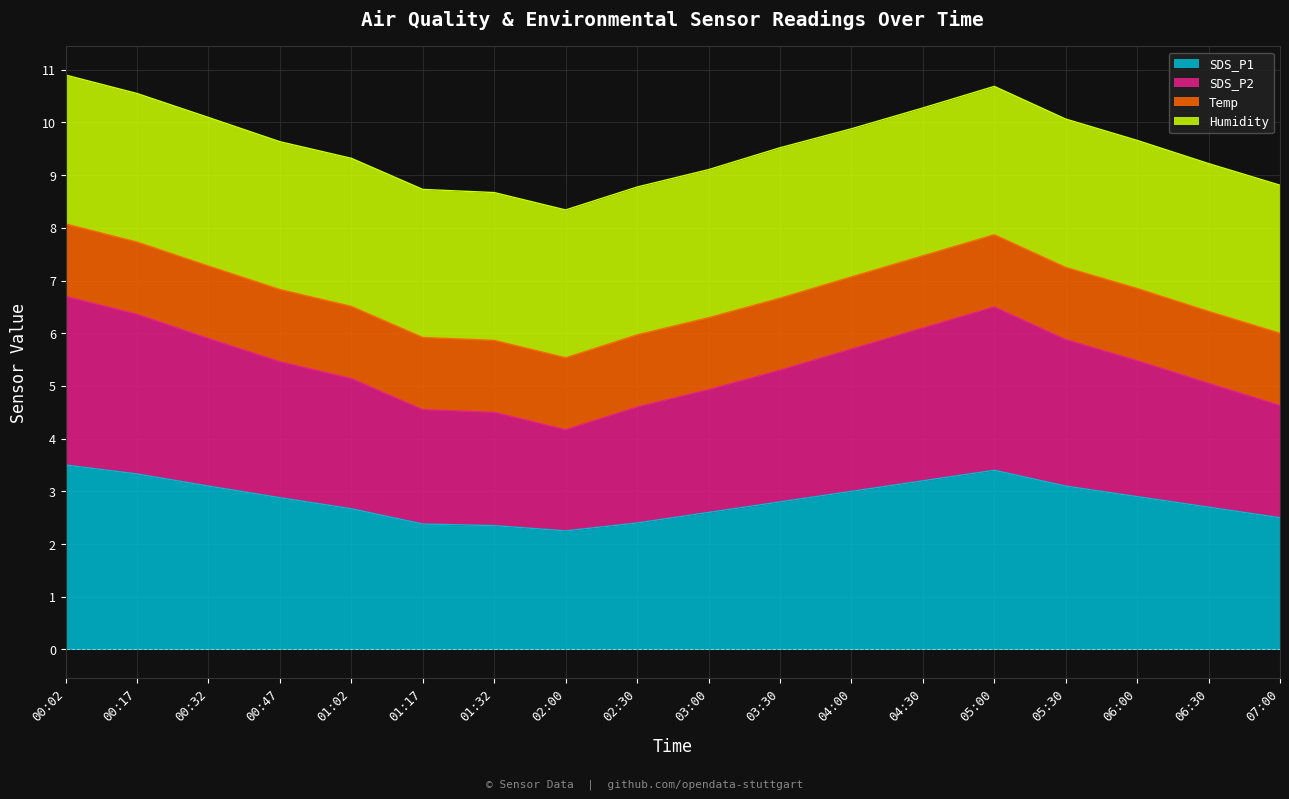

The SDS_P1 series shows 2.2 at 00:02. True or false?

False